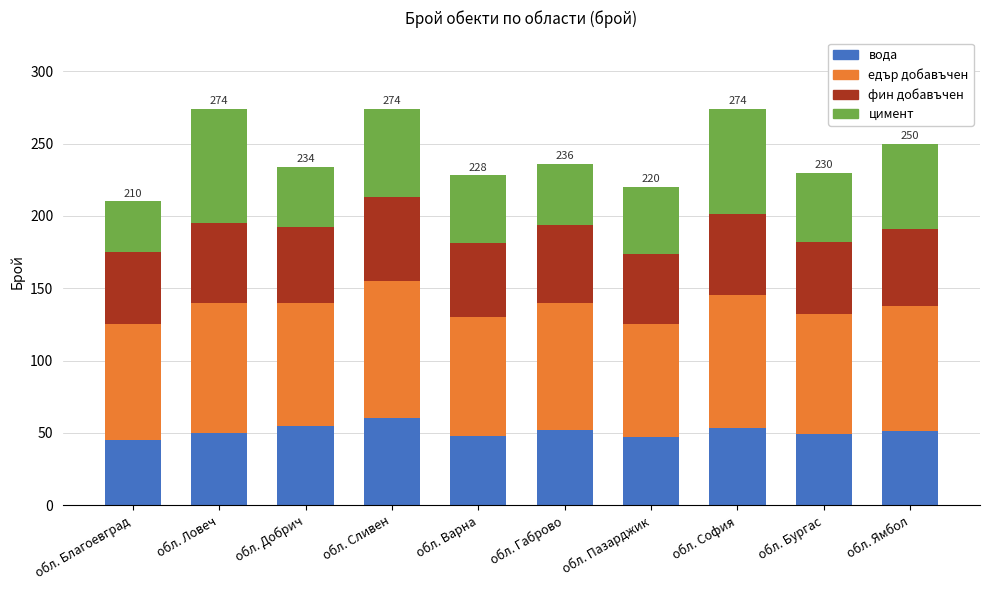

Count the number of categories in the chart.

10